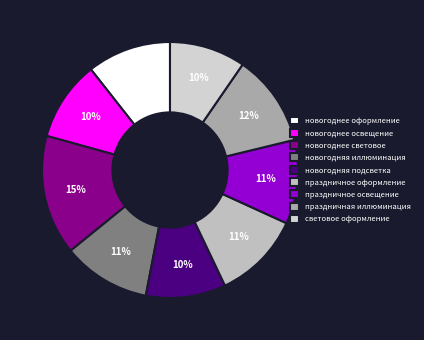

Combined, what portion of the pie is праздничное оформление and световое оформление?

20.7%